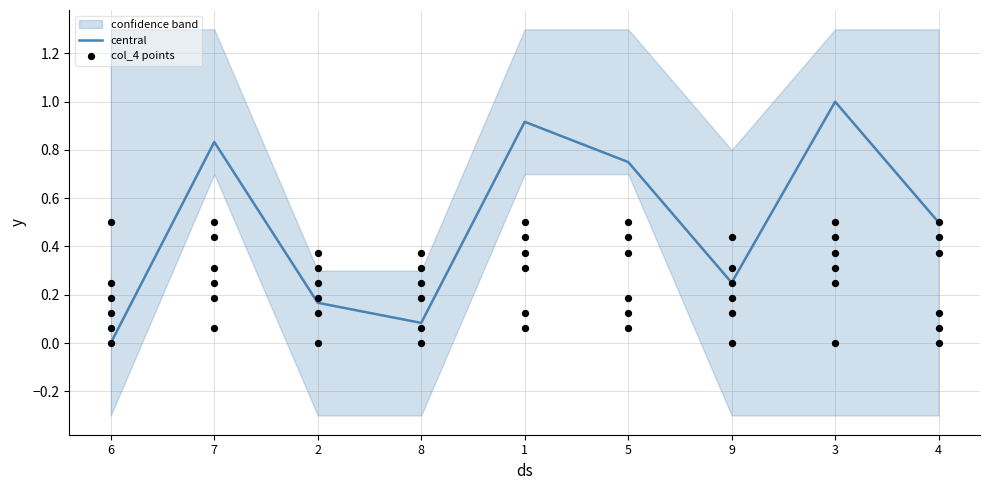

Is the value of col_4 points at 5 greater than the value of central at 3?

No